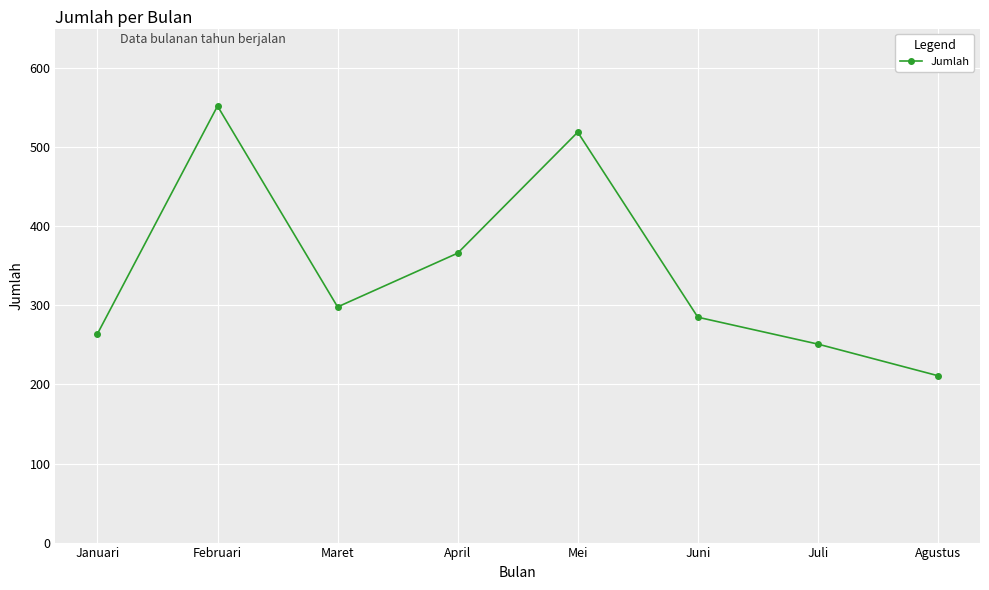

What is the change in value from Juni to Agustus?

-74